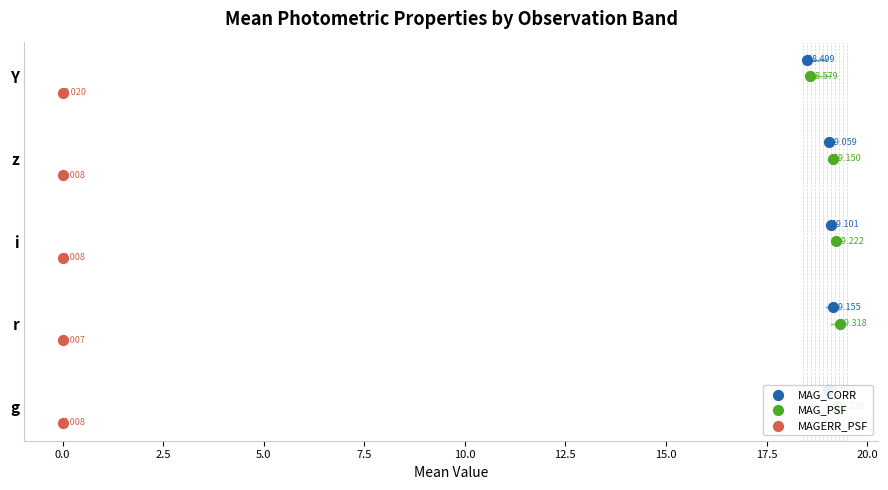

Which series has the widest spread of Y values?

MAG_CORR